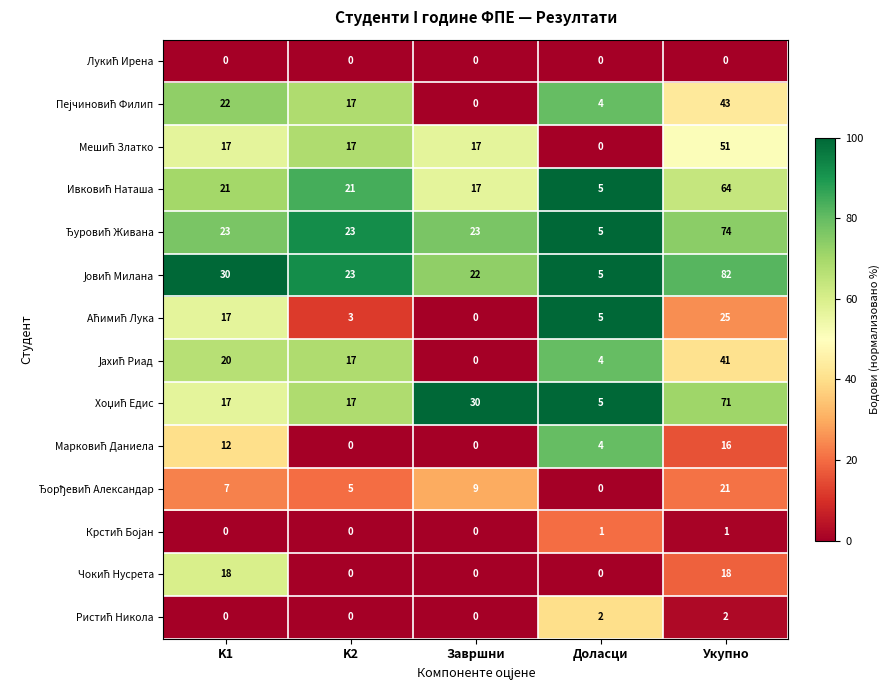

What is the total value across all series at Доласци?

40